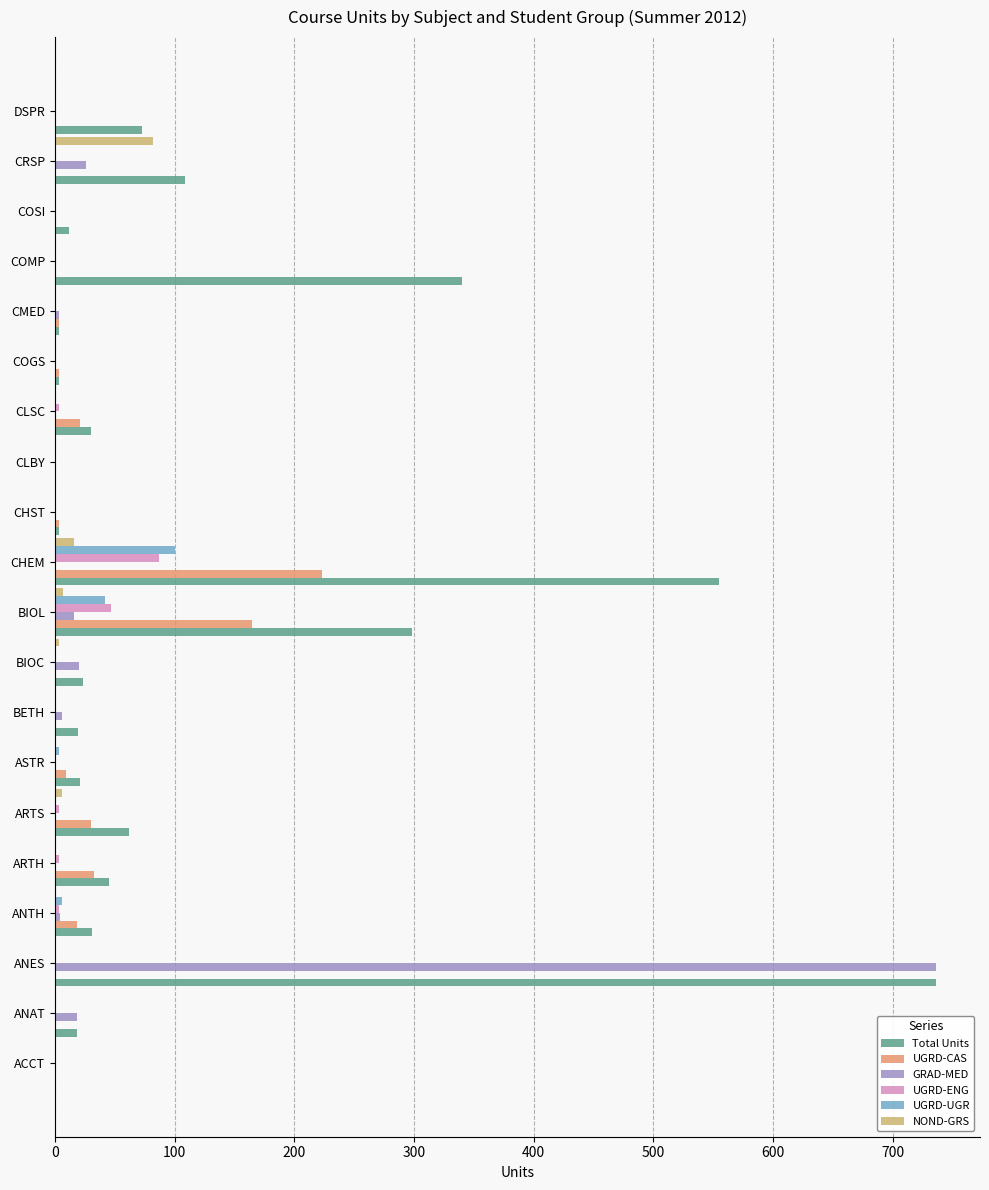

Which category has the highest value across all series?

ANES